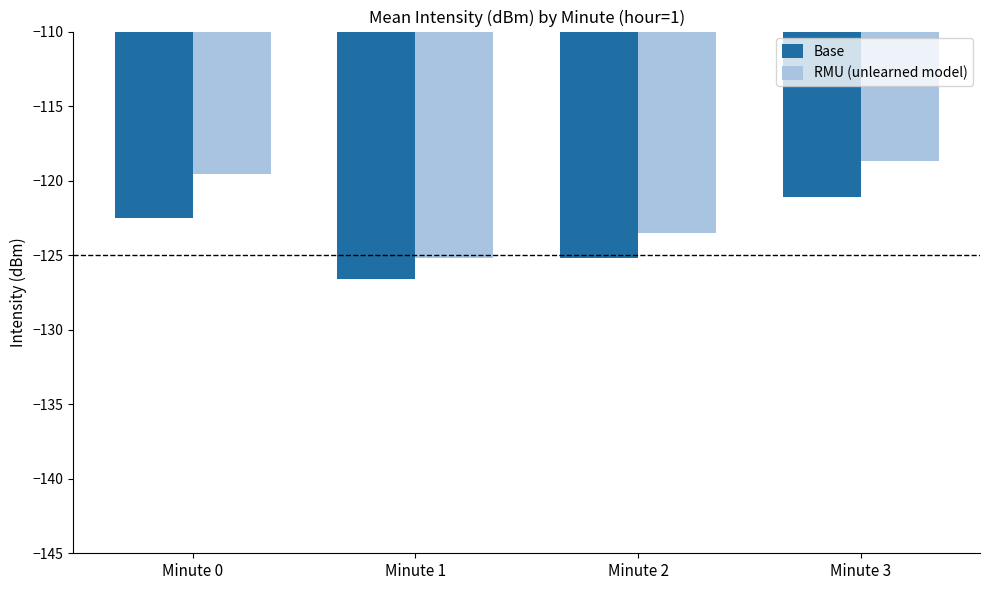

What is the spread (max minus min) of values at Minute 1?

1.4